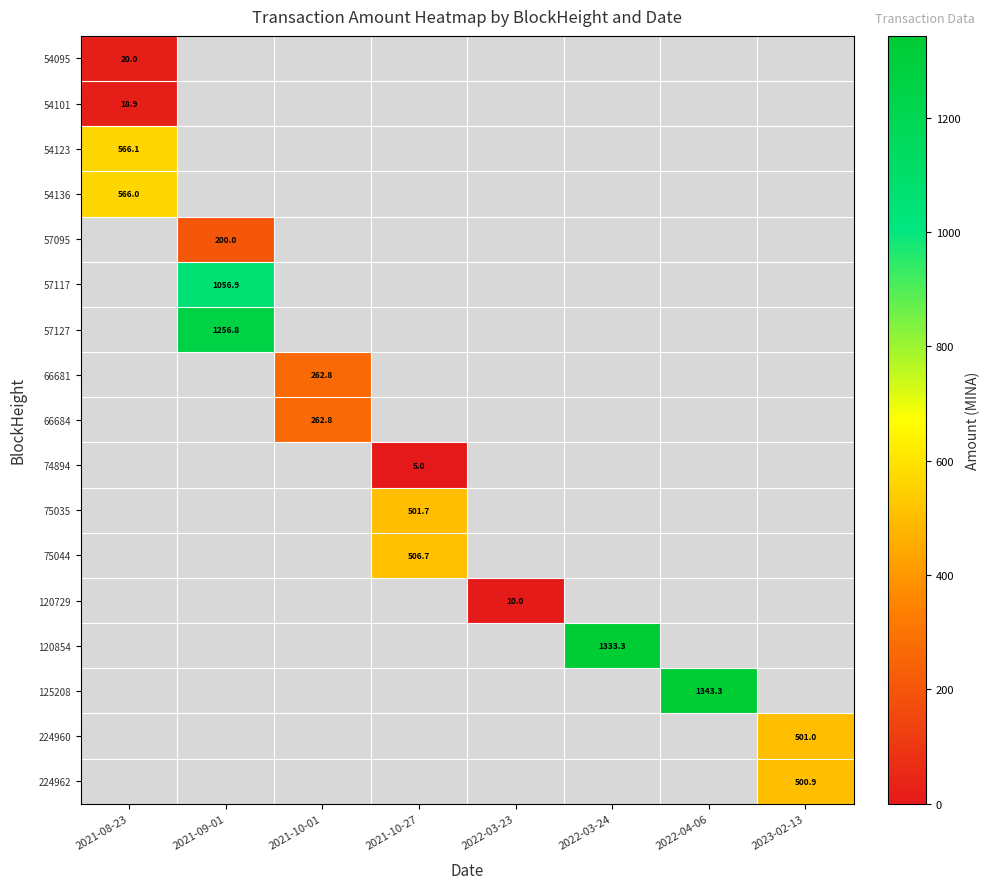

The 75035 series shows 501.7 at 2021-10-27. True or false?

True